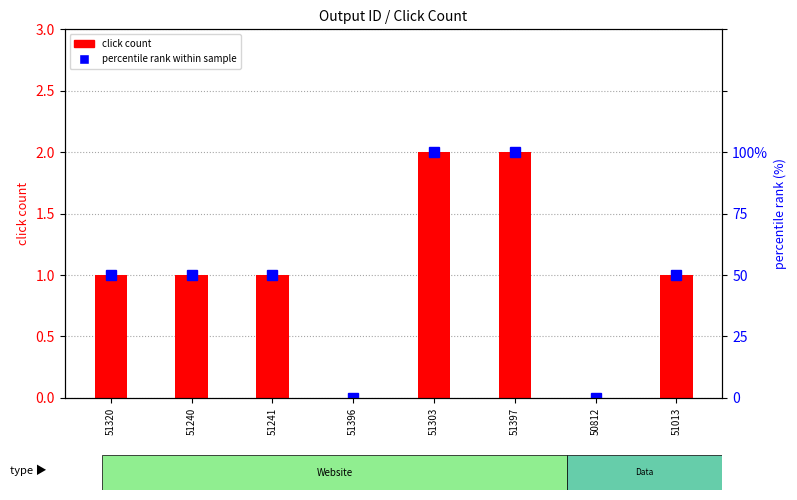

Reading left to right, extract all data points from this chart.

51320=50	51240=50	51241=50	51396=0	51303=100	51397=100	50812=0	51013=50